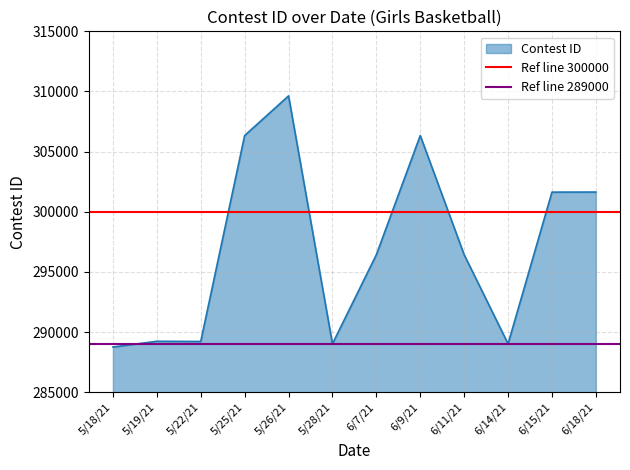

The value of Contest ID at 5/25/21 is 491089. True or false?

False